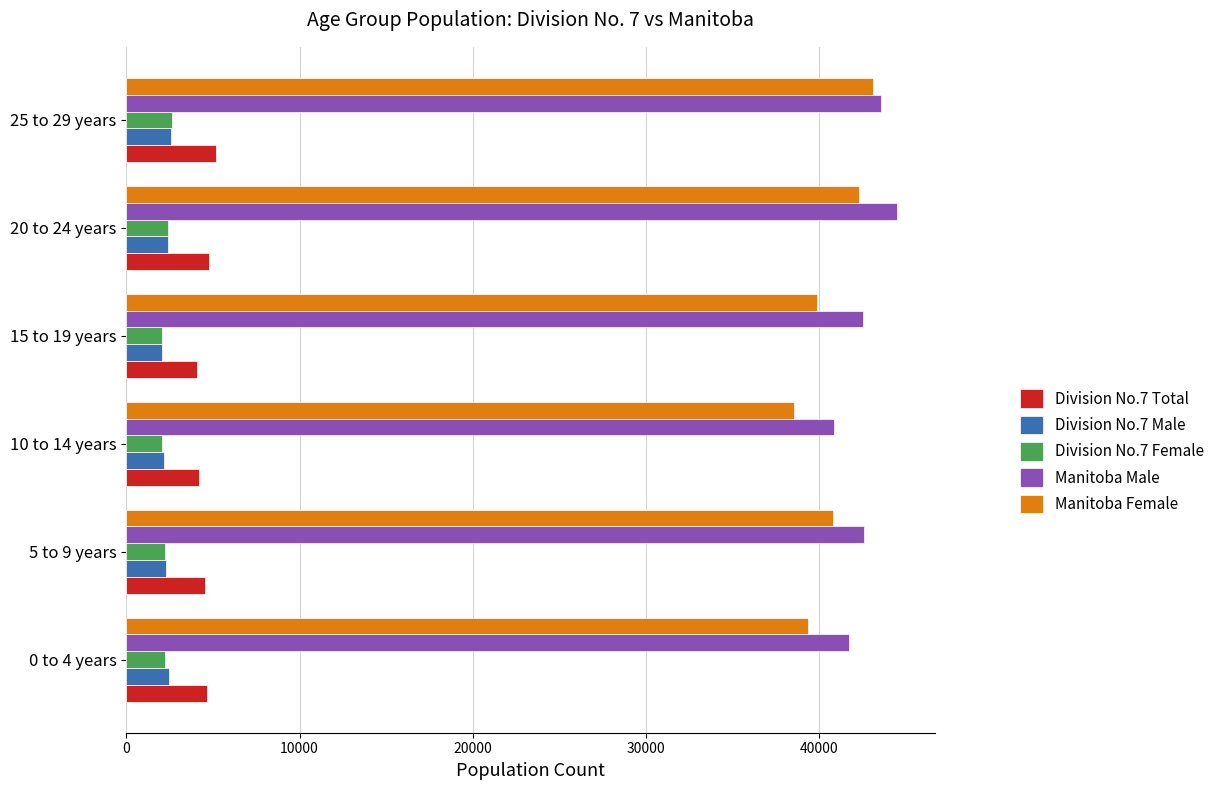

What is the greatest value displayed?

44465